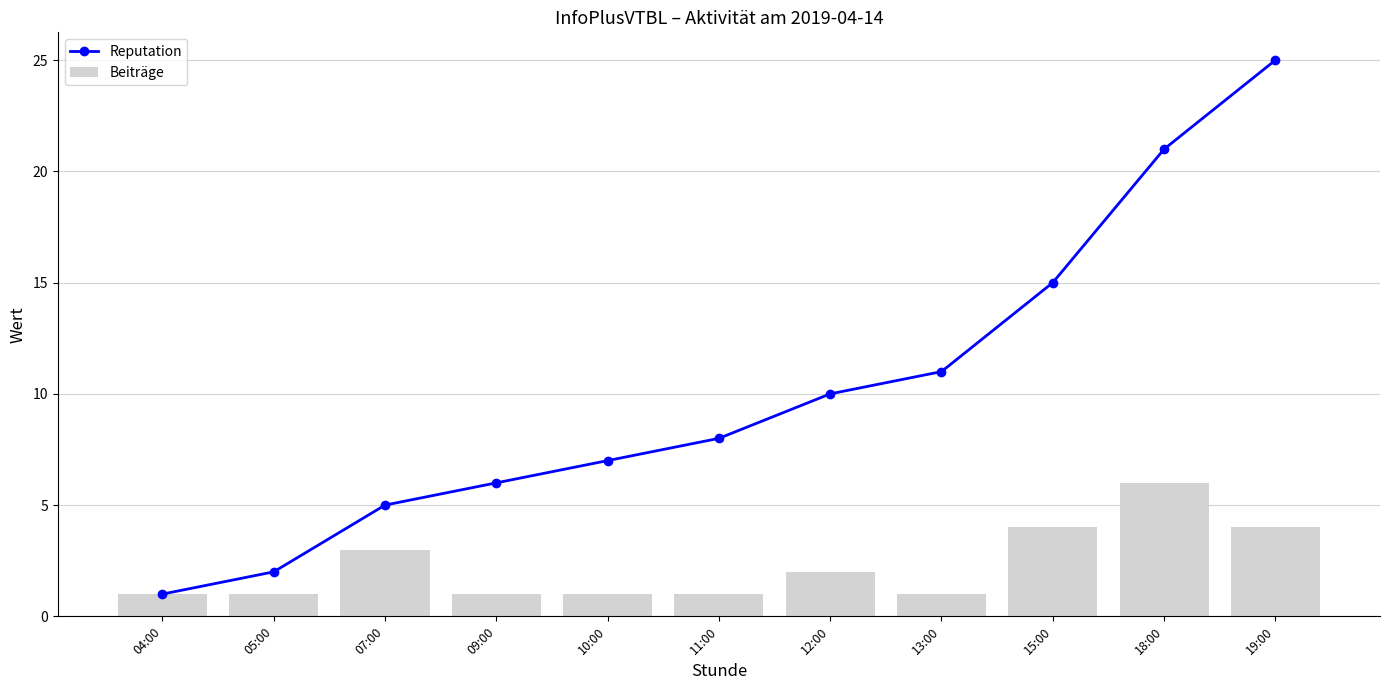

What is the sum of all Reputation values?

111